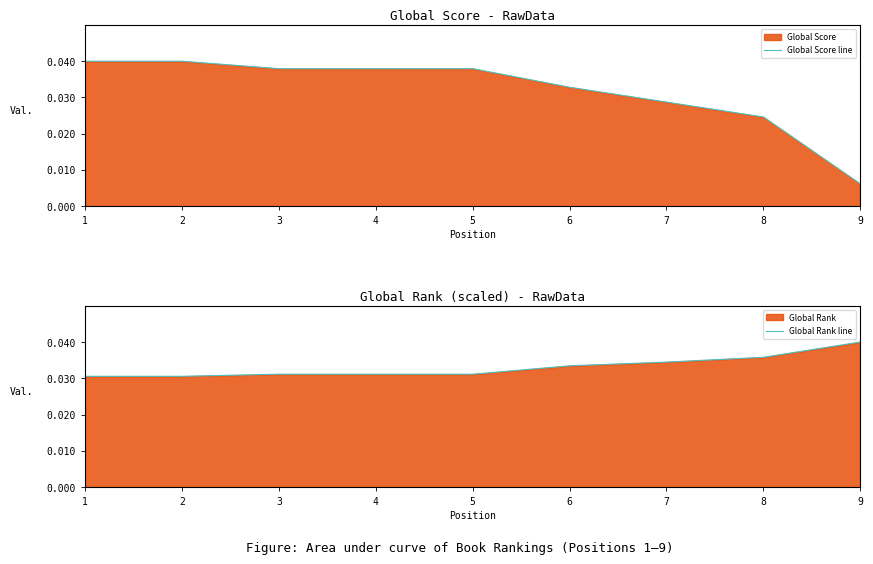

How many times do Global Score line and Global Rank line cross each other?

1